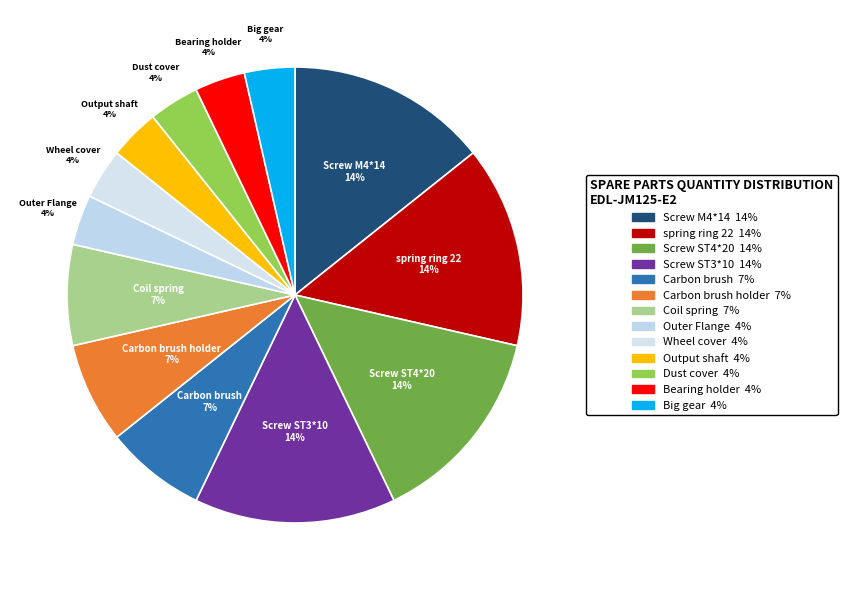

To the nearest percent, what is the combined percentage of Outer Flange and Screw ST4*20?

18%